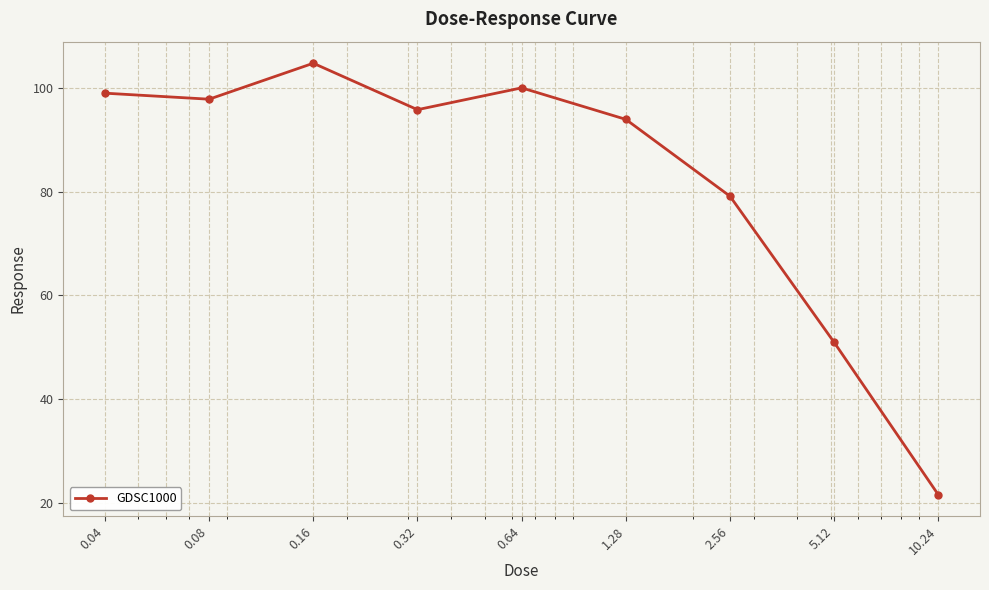

What is the value of the 6th point from the left?

93.9